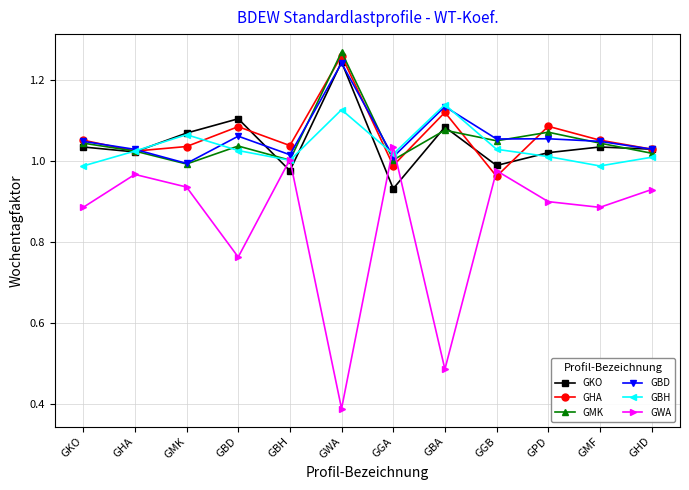

What is the sum of all GBD values?

12.7